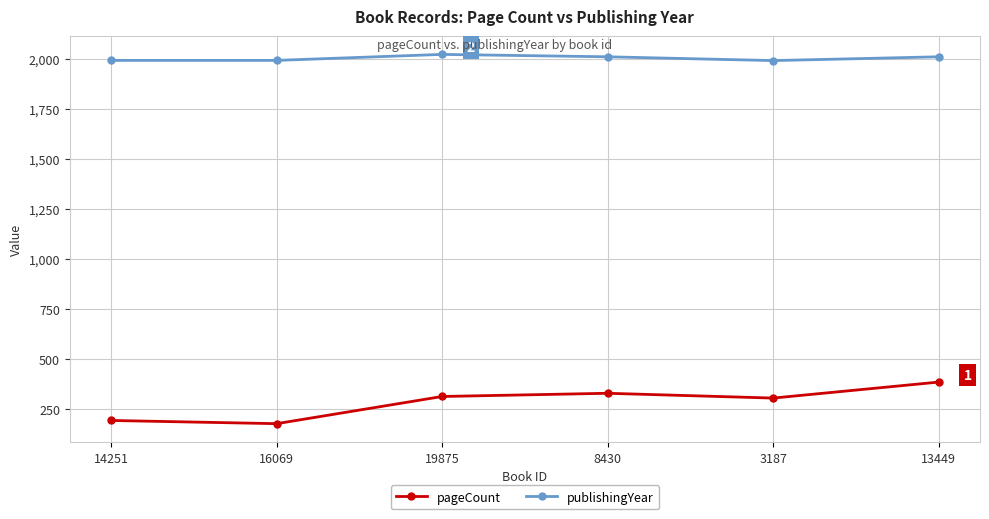

What is the difference between the maximum and minimum values in the publishingYear series?

31